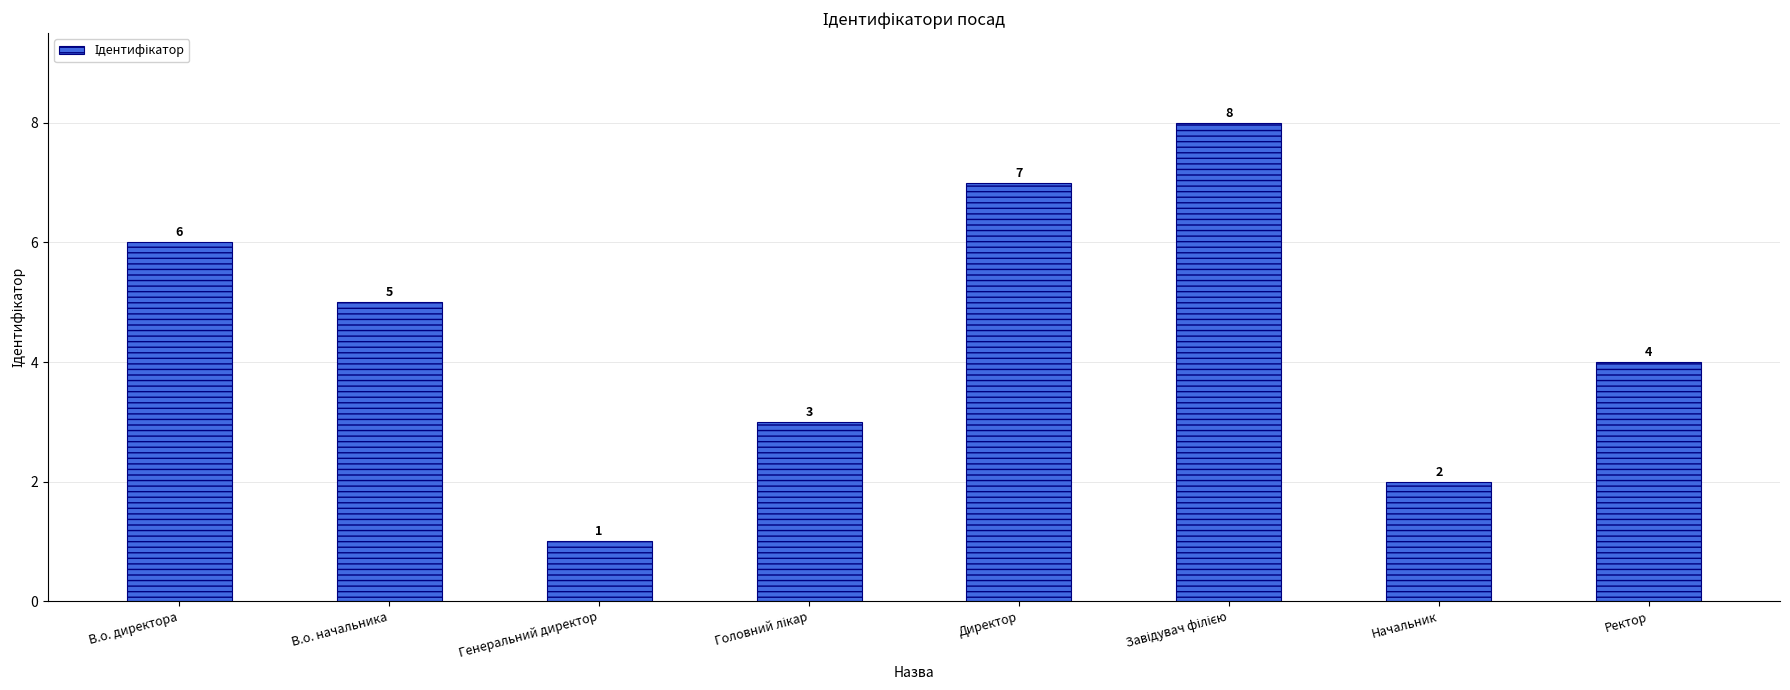

What value does the data have at Директор?

7